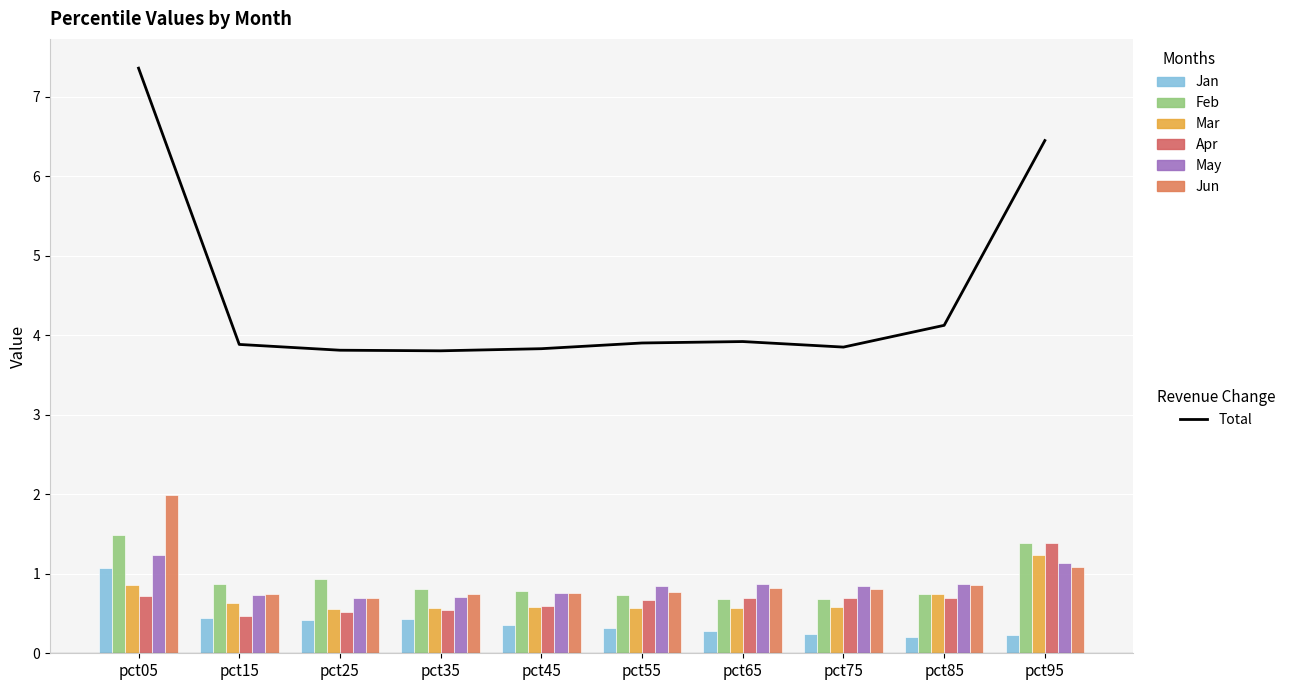

At which label does Mar reach its minimum?

pct25